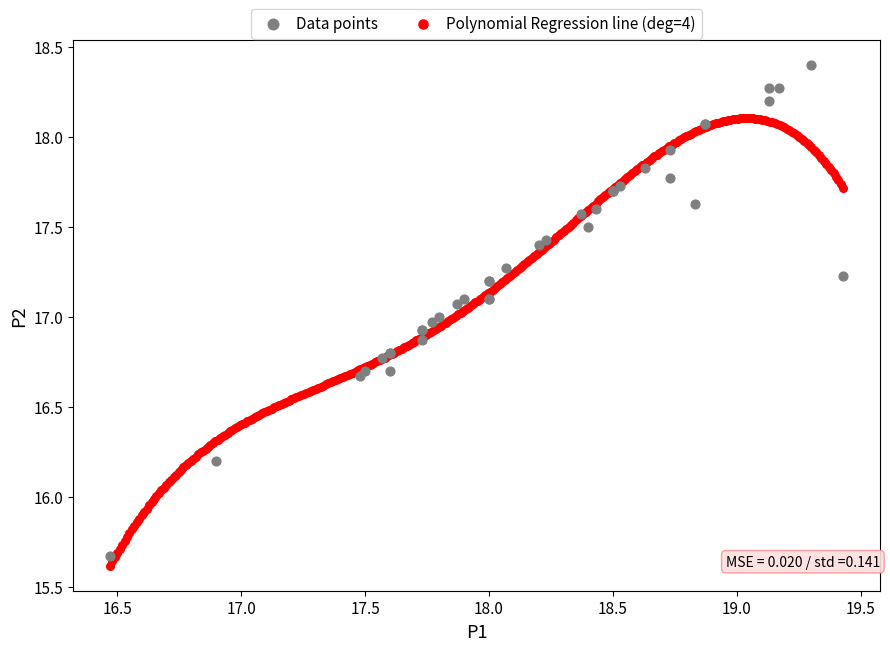

Which series contains the highest Y value?

Data points